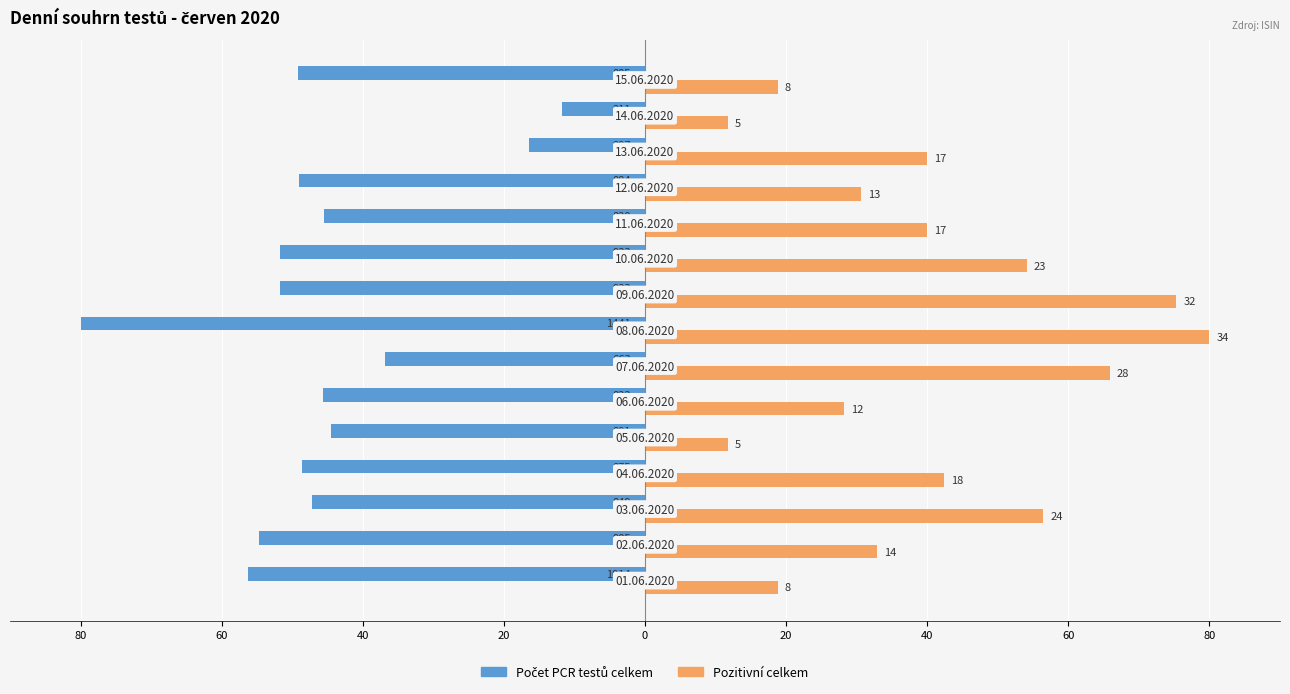

How many data points in Pozitivní celkem are less than 40?

7